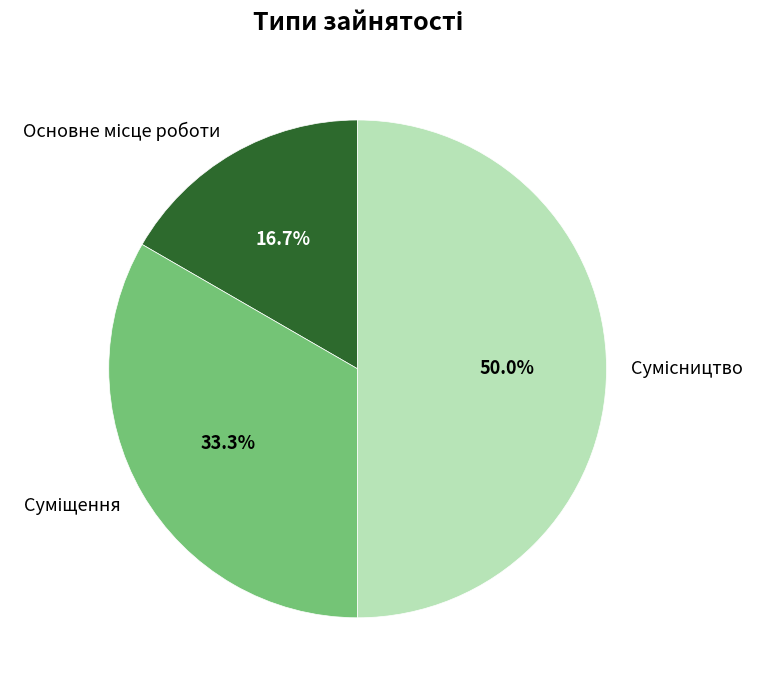

How many slices are in this pie chart?

3